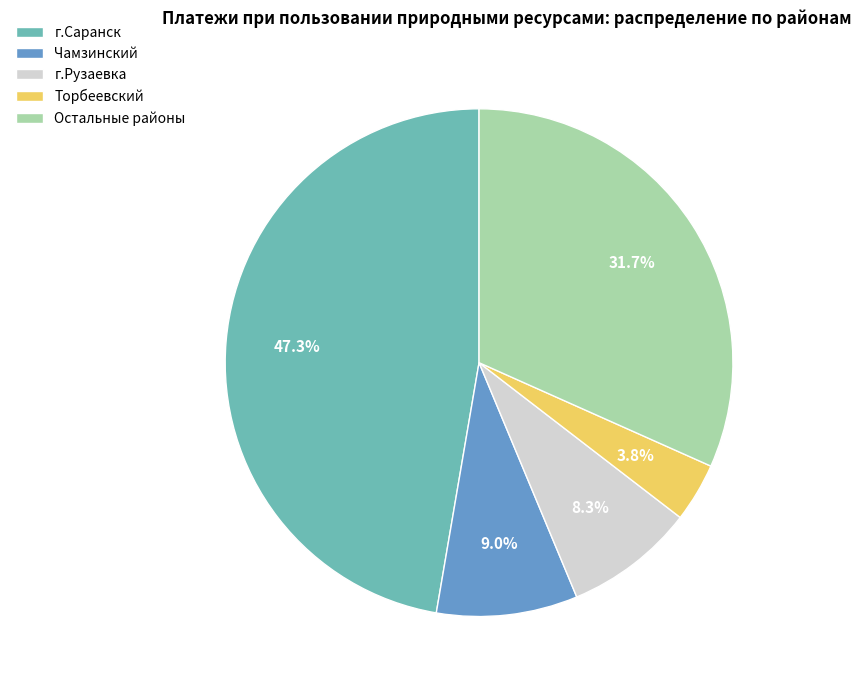

What is the ratio of the value at Остальные районы to the value at г.Саранск?

0.7